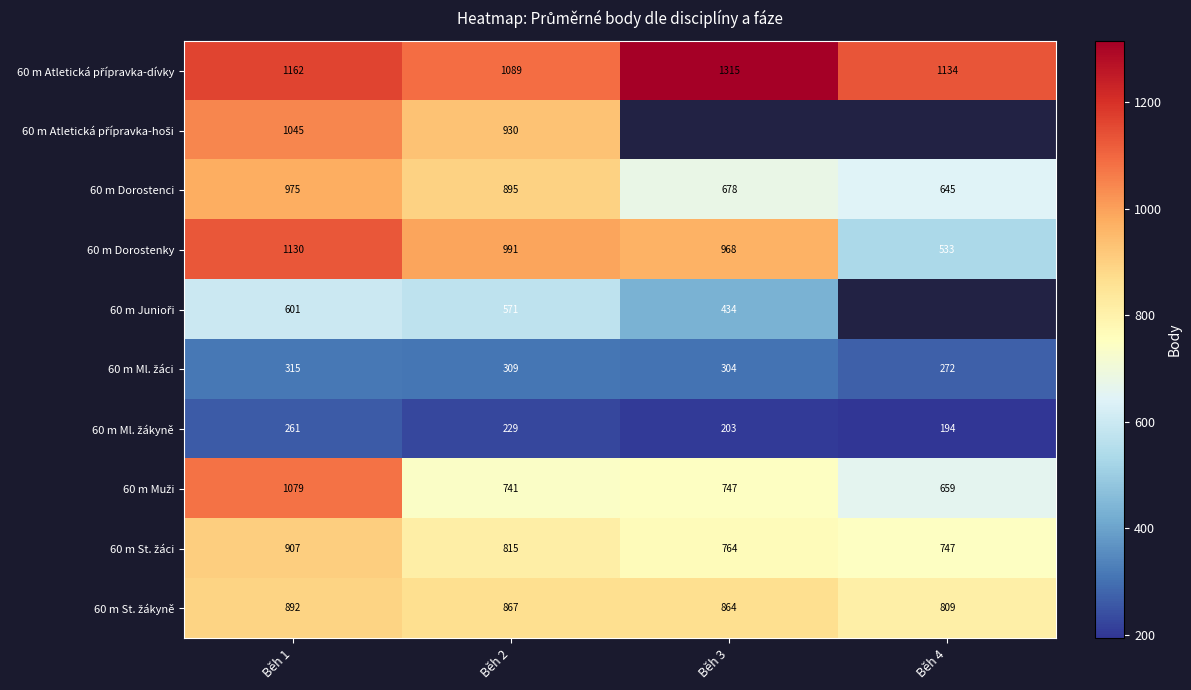

What is the total value across all series at Běh 2?

7437